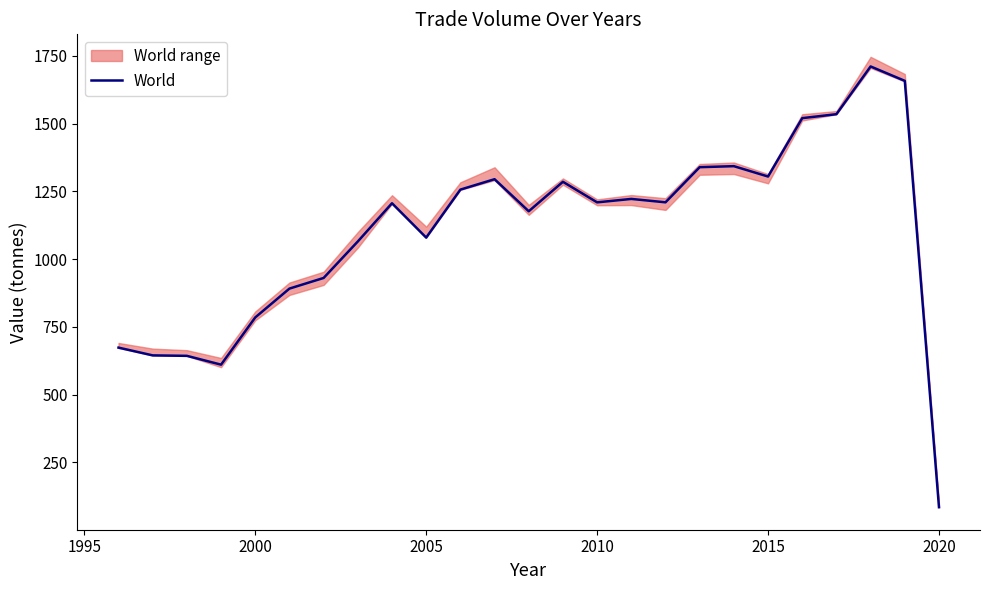

Which category has the lowest value in the World series?

2020